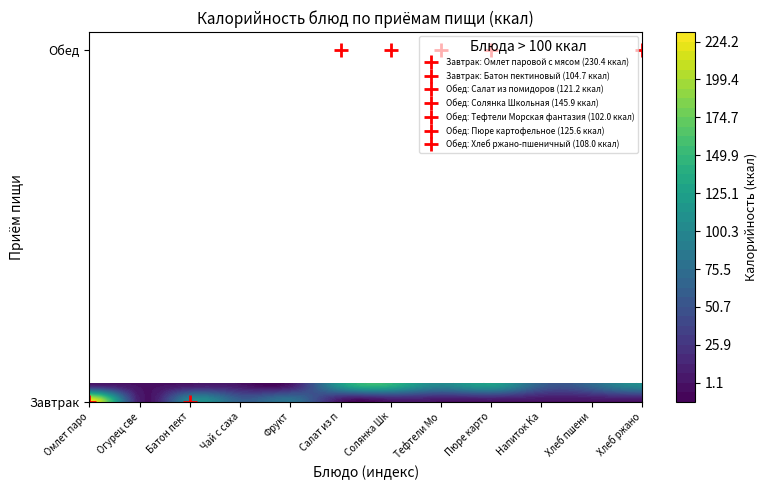

Reading left to right, transcribe all the data shown in this chart.

Завтрак: 230.4	3.4	104.7	60.5	81.6	0.0	0.0	0.0	0.0	0.0	0.0	0.0
Обед: 0.0	0.0	0.0	0.0	0.0	121.2	145.9	102.0	125.6	61.6	70.3	108.0